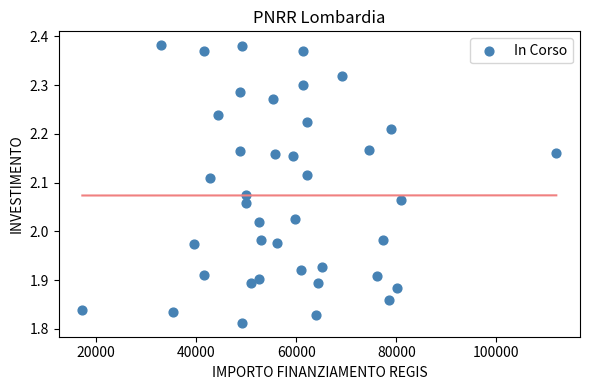

What is the range of X values (max minus min)?

94665.7